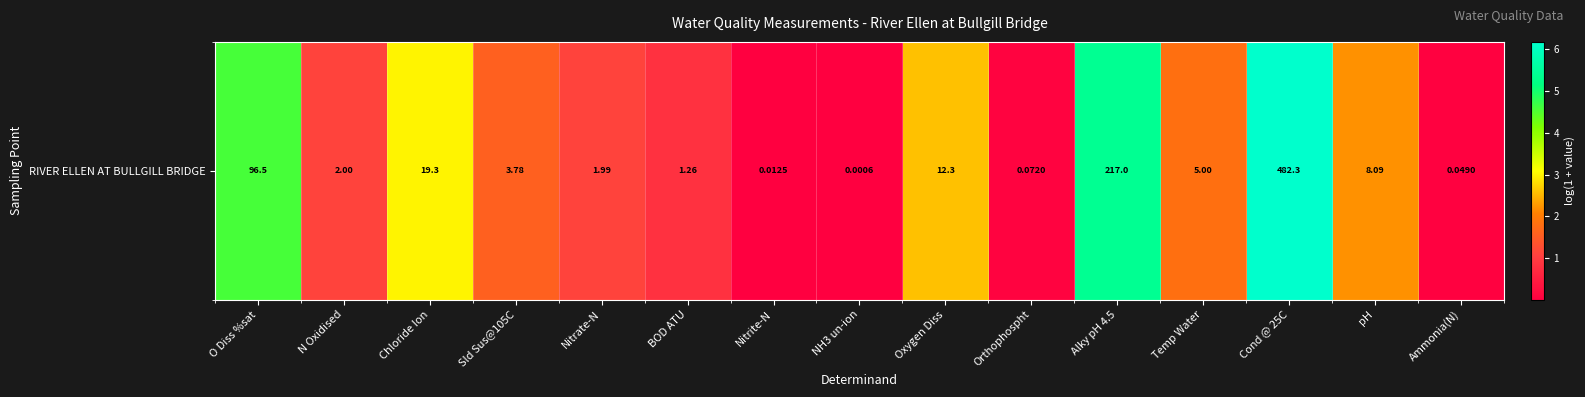

What is the sum of all values?

30.4